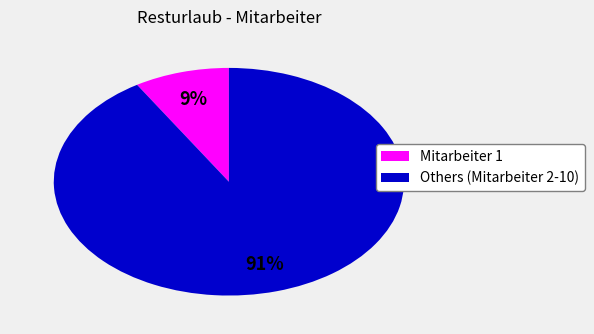

To the nearest percent, what is the difference between the largest and smallest slice percentages?

82%